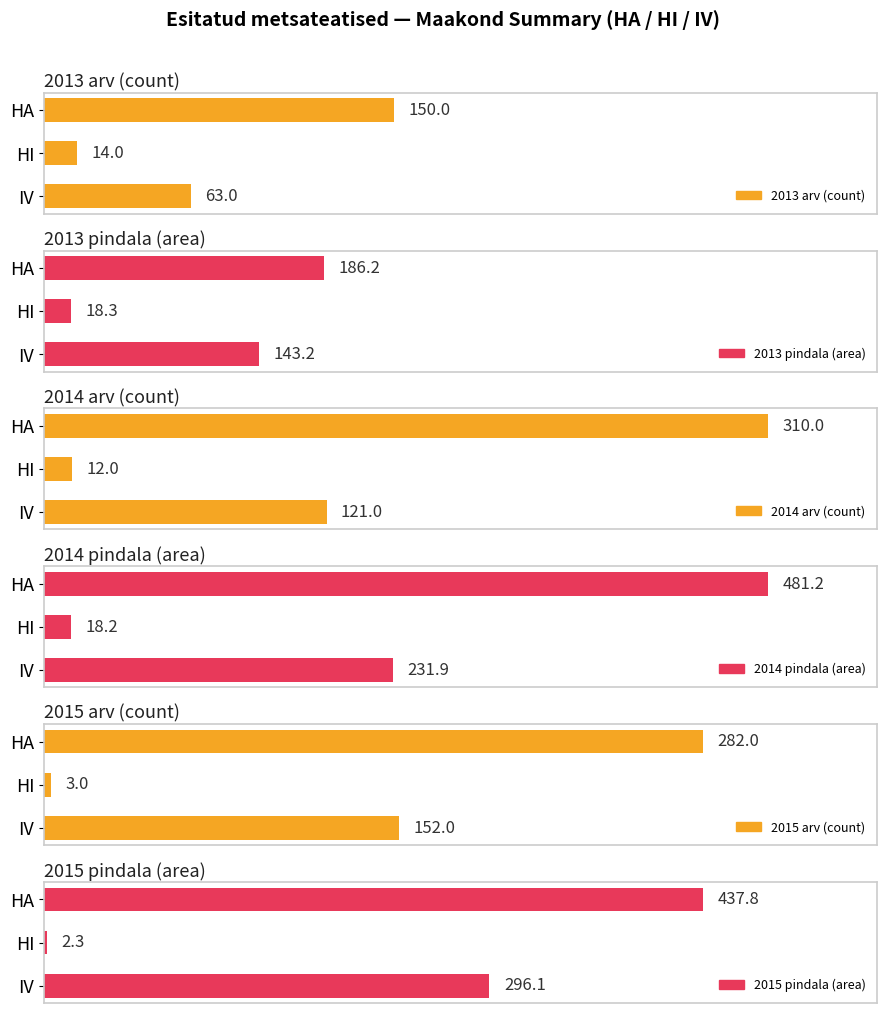

The 2015 pindala (area) series shows 0.0 at HI. True or false?

False